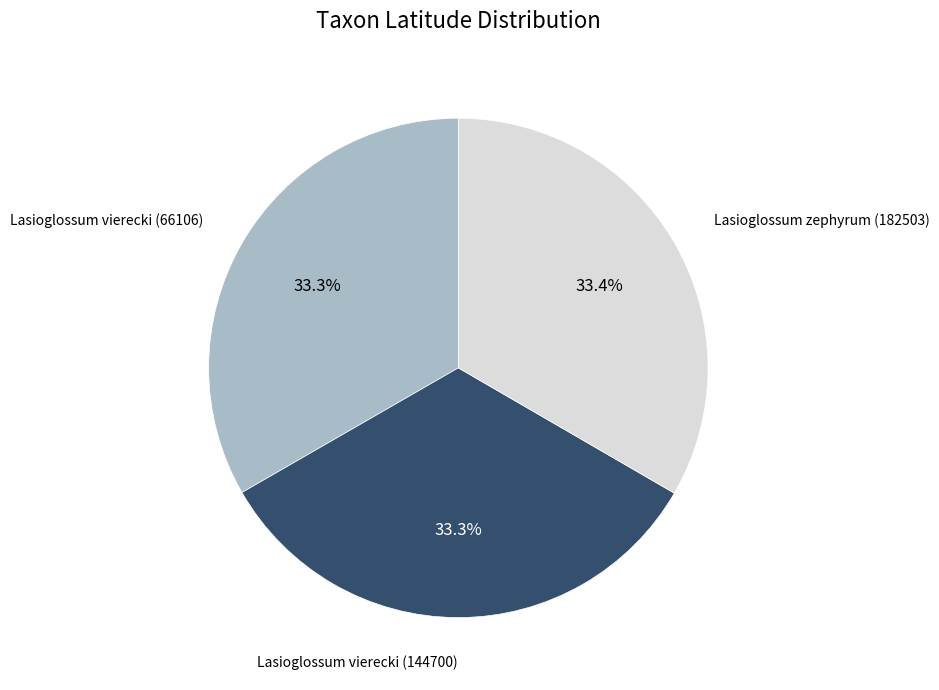

Approximately how many times larger is the value at Lasioglossum vierecki (144700) compared to Lasioglossum vierecki (66106)?

1.0